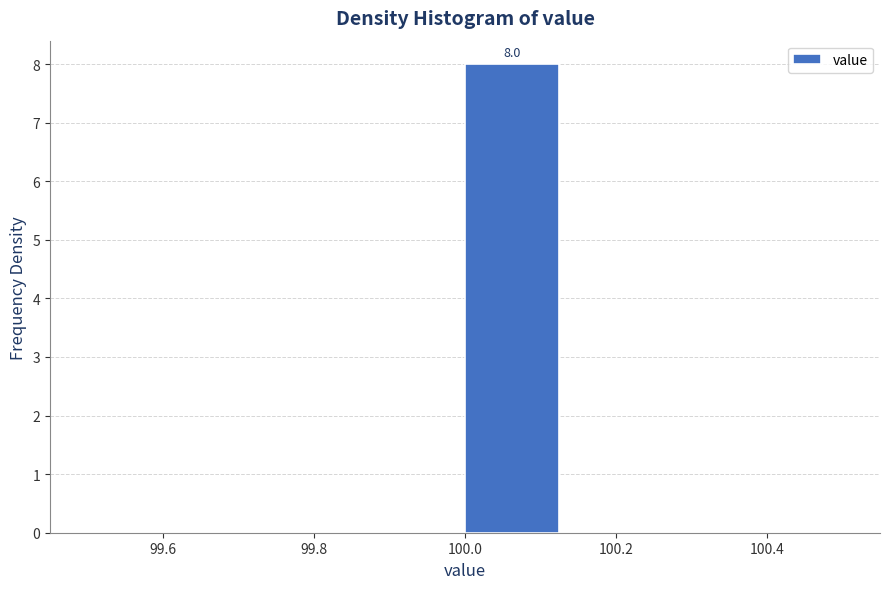

Over which range of the x-axis is the bar tallest?

100.000 to 100.125